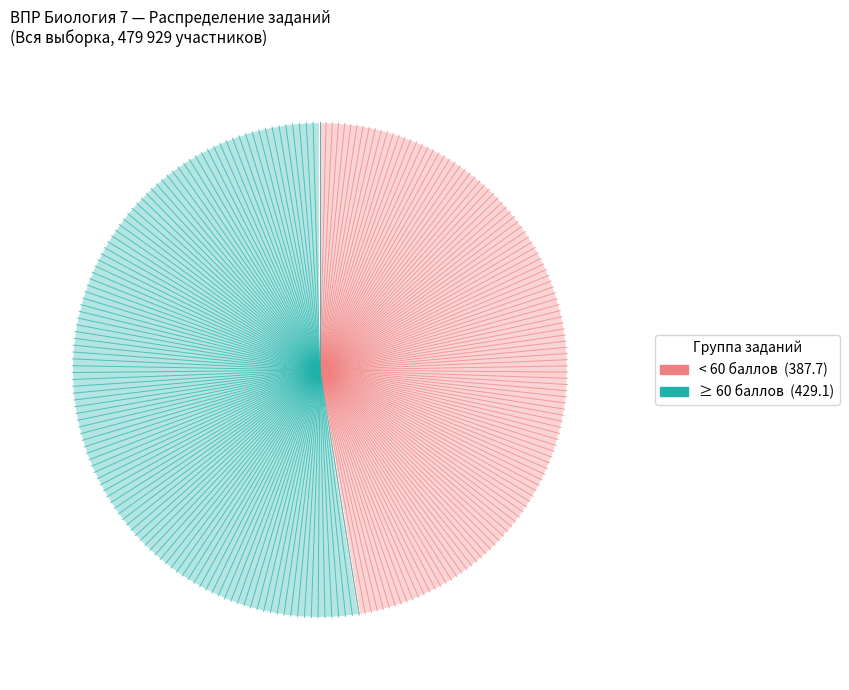

Is there any slice that represents more than half of the pie?

Yes